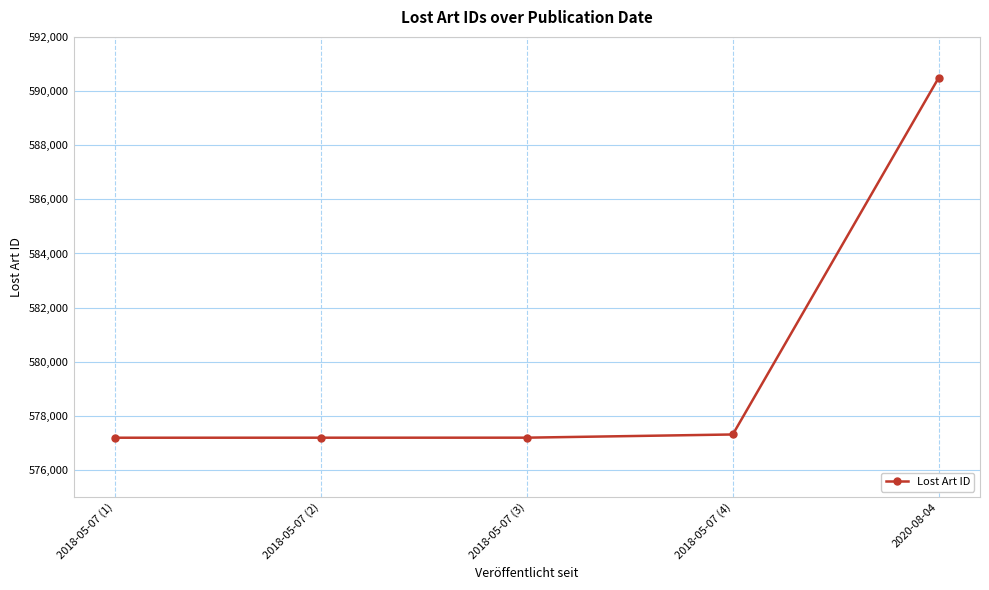

What is the ratio of the value at 2018-05-07 (3) to the value at 2018-05-07 (1)?

1.0